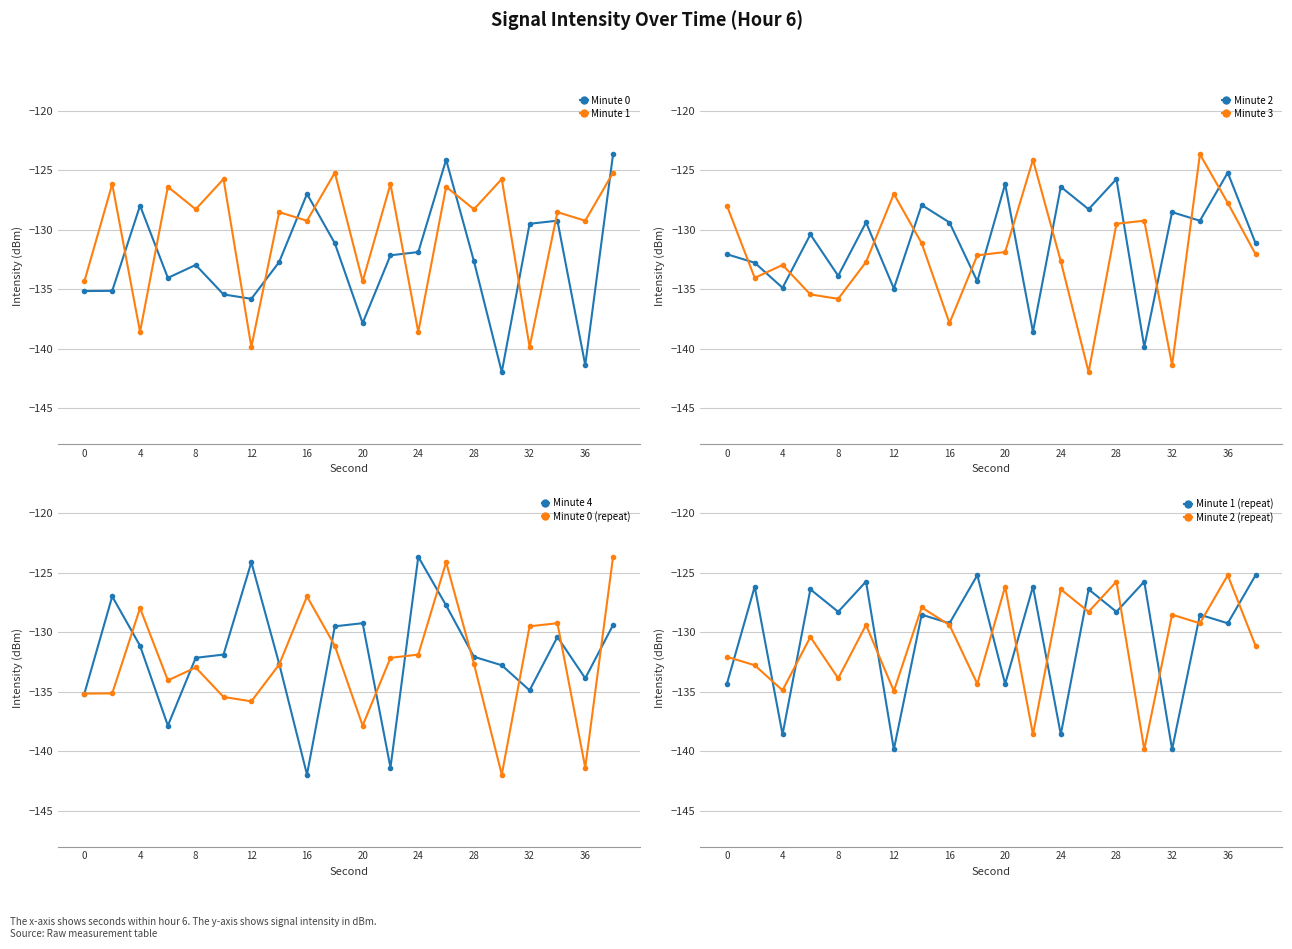

True or false: Min 1 has more than 0 interior local peaks.

True